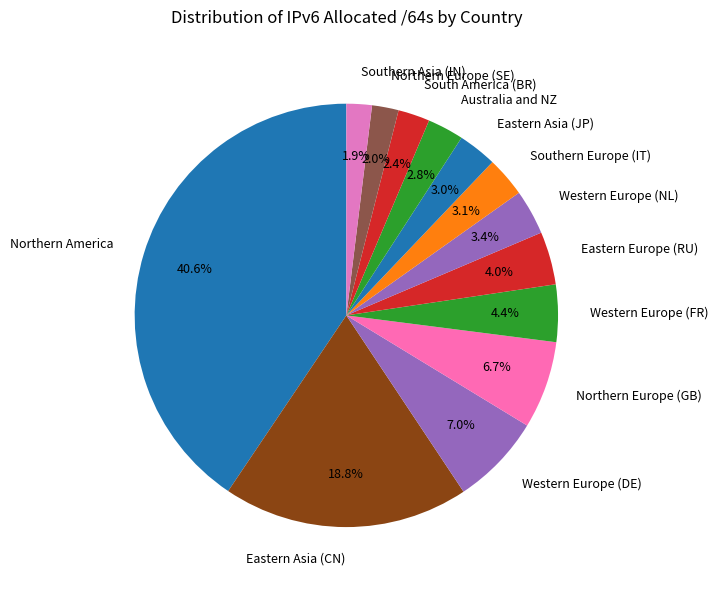

What is the largest slice in the pie chart?

Northern America